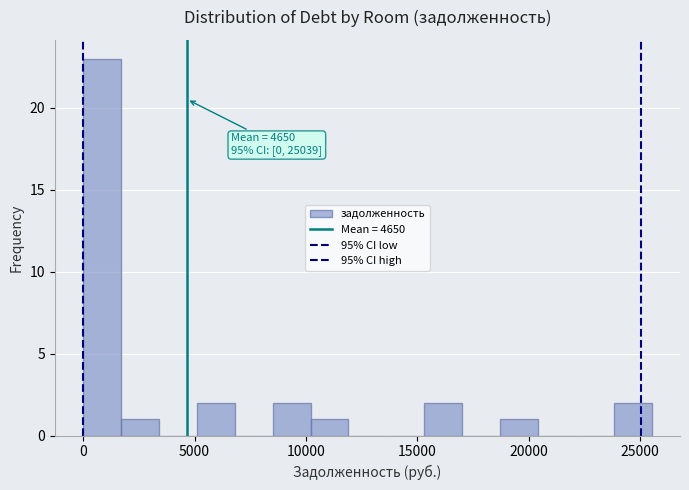

Read against the x-axis, roughly where is the centre of the tallest bar?

1000